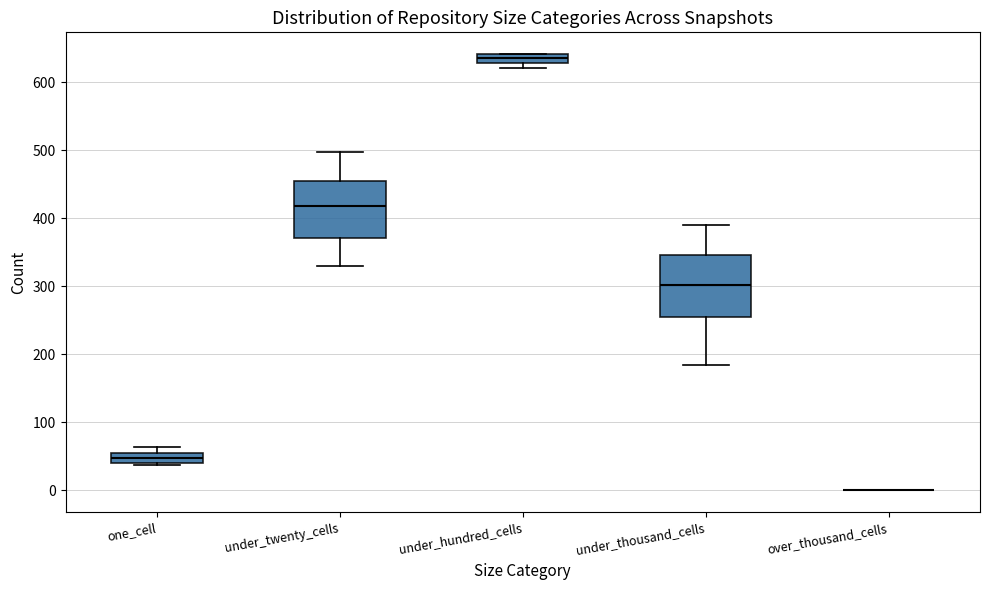

Where is the upper edge of the box for under_hundred_cells on the y-axis? The values are not printed on the chart, so give them approximately, as read against the axis.

640